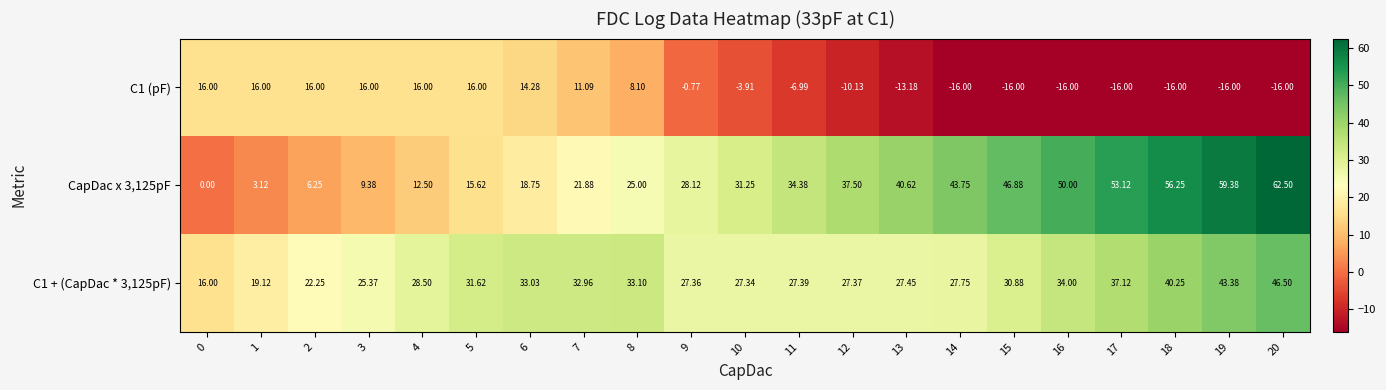

Is the value of CapDac x 3,125pF at 4 greater than the value of C1 (pF) at 0?

No